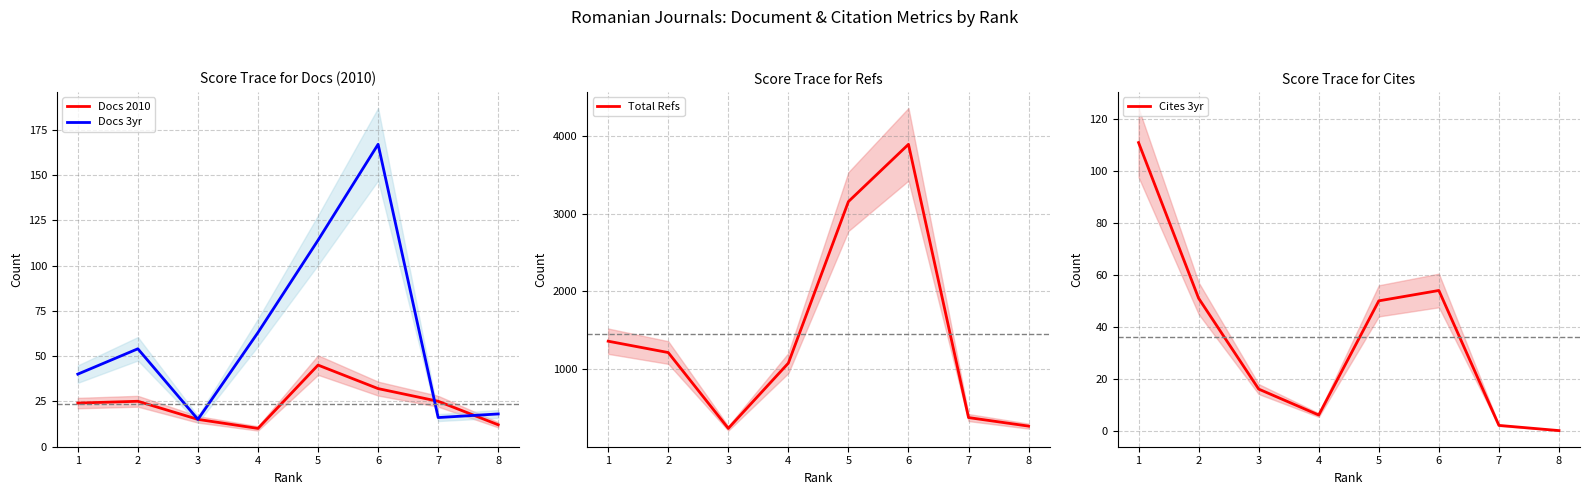

What is the approximate value of Docs 3yr at 3?

15